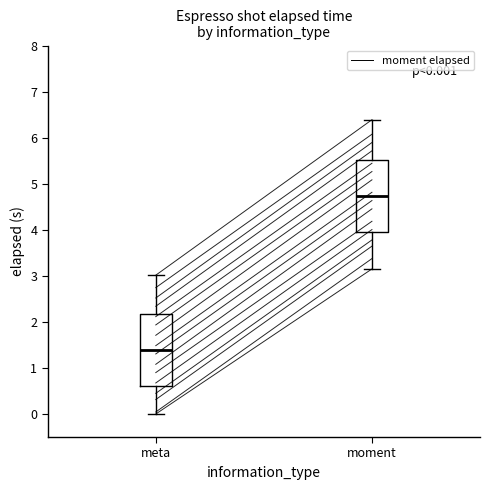

Which box has the highest median line?

moment